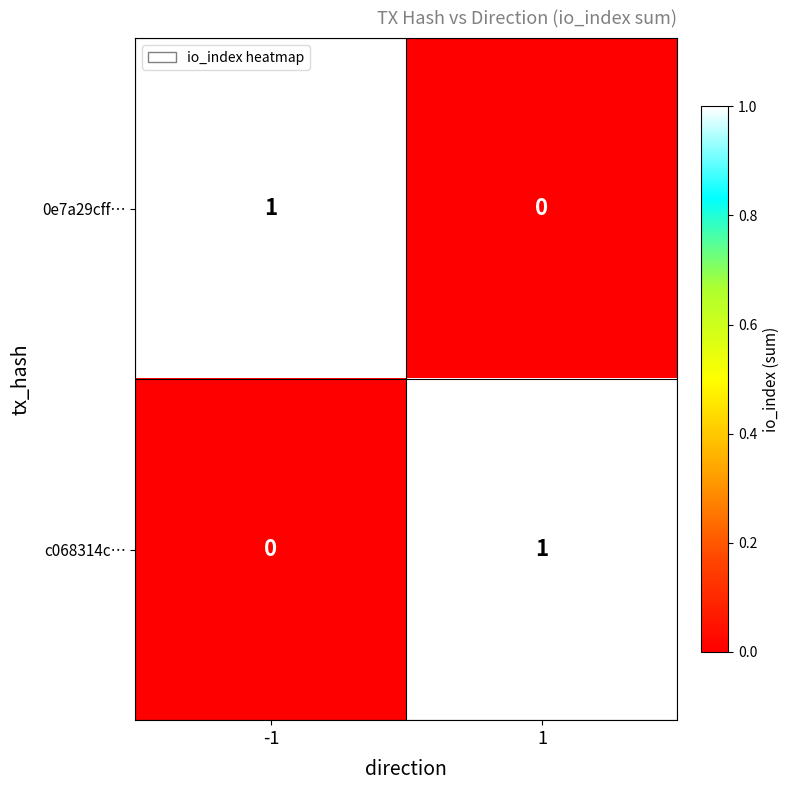

Reading left to right, extract all data points from this chart.

0e7a29cff…: -1=1	1=0
c068314c…: -1=0	1=1